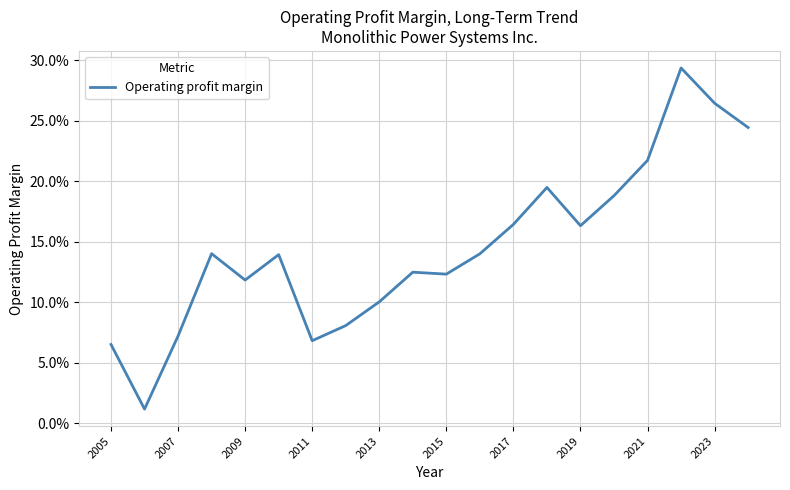

How many points are lower than both their immediate neighbors (excluding endpoints)?

5